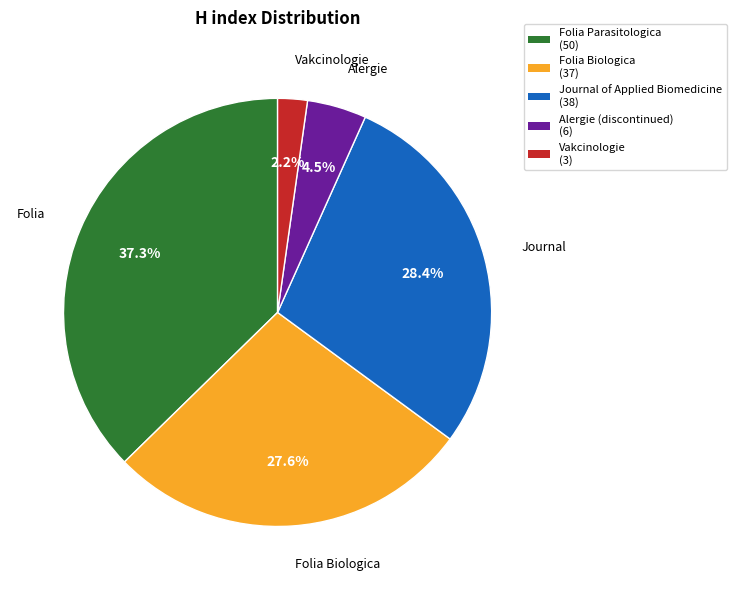

To the nearest percent, what is the difference between the largest and smallest slice percentages?

35%